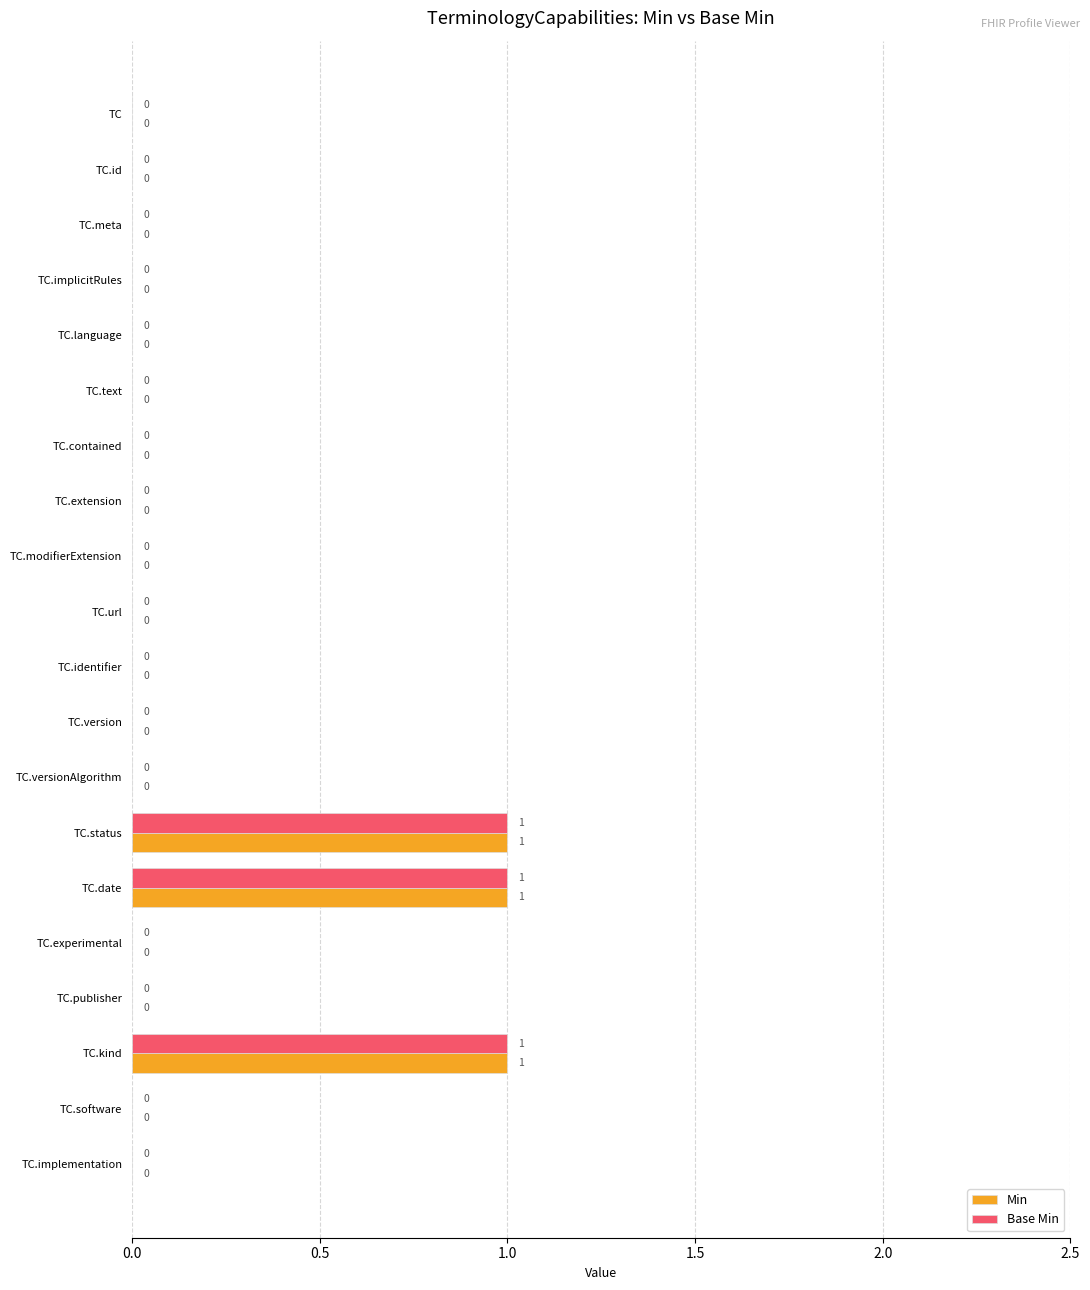

The Min series shows -1 at TC.contained. True or false?

False